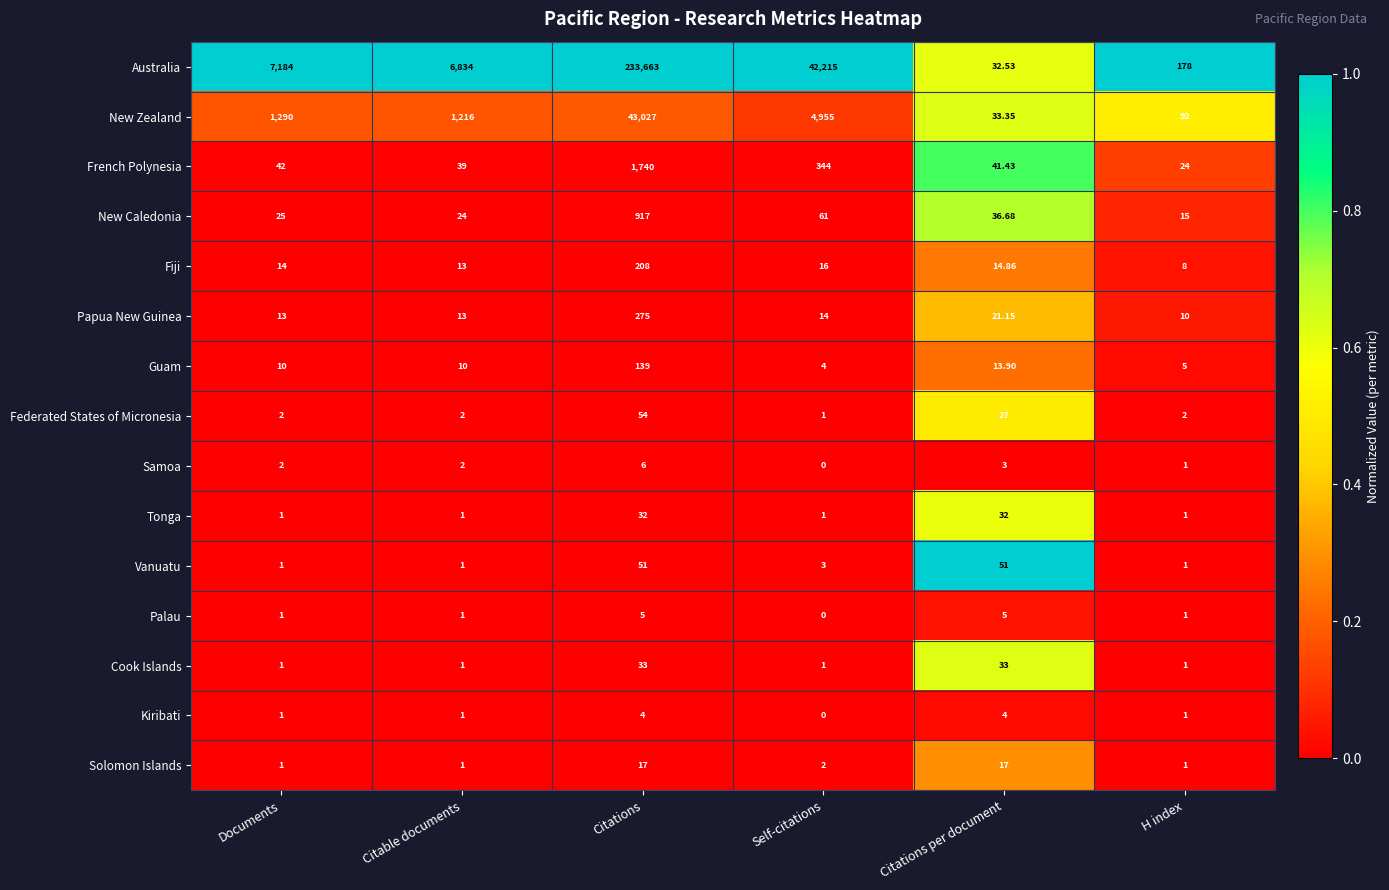

Rank the series by their maximum value, from lowest to highest.

Kiribati, Palau, Samoa, Solomon Islands, Tonga, Cook Islands, Vanuatu, Federated States of Micronesia, Guam, Fiji, Papua New Guinea, New Caledonia, French Polynesia, New Zealand, Australia